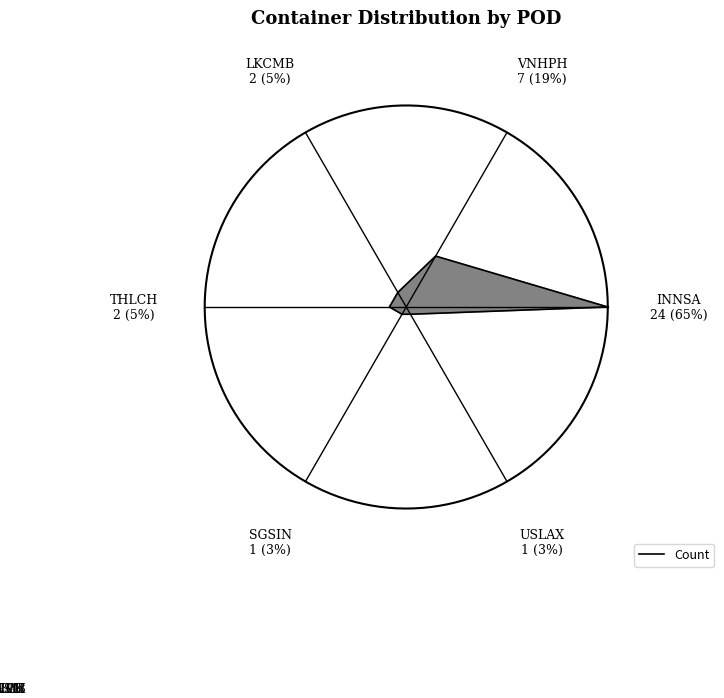

Does 3 account for over 50% of the chart?

No